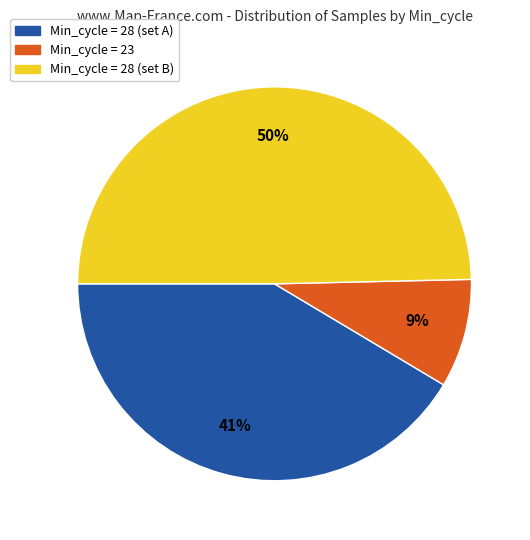

To the nearest percent, what is the difference between the largest and smallest slice percentages?

41%